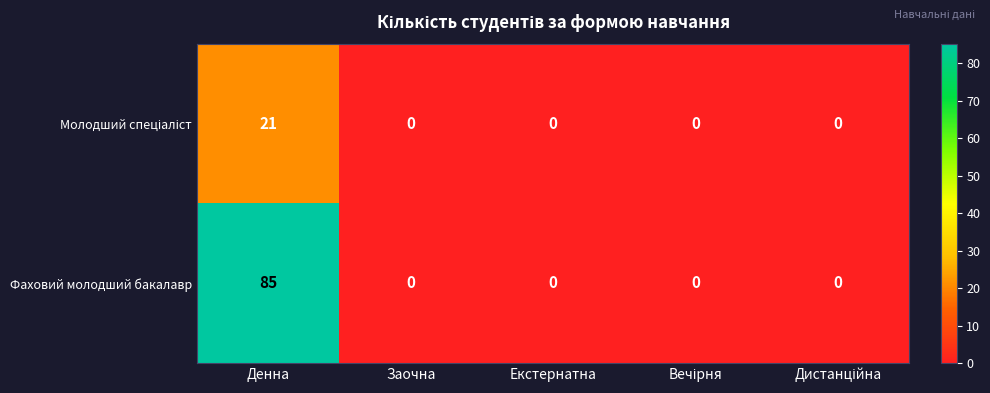

What is the average value of the Фаховий молодший бакалавр series?

17